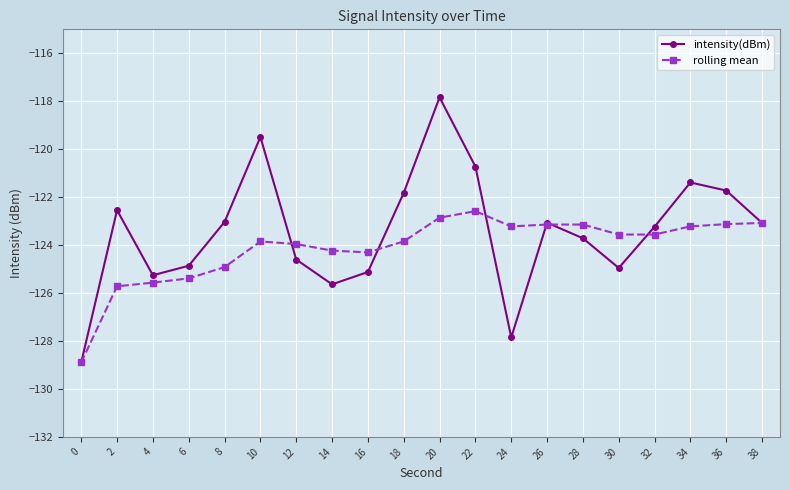

The value of rolling mean at 4 is -125.6. True or false?

True